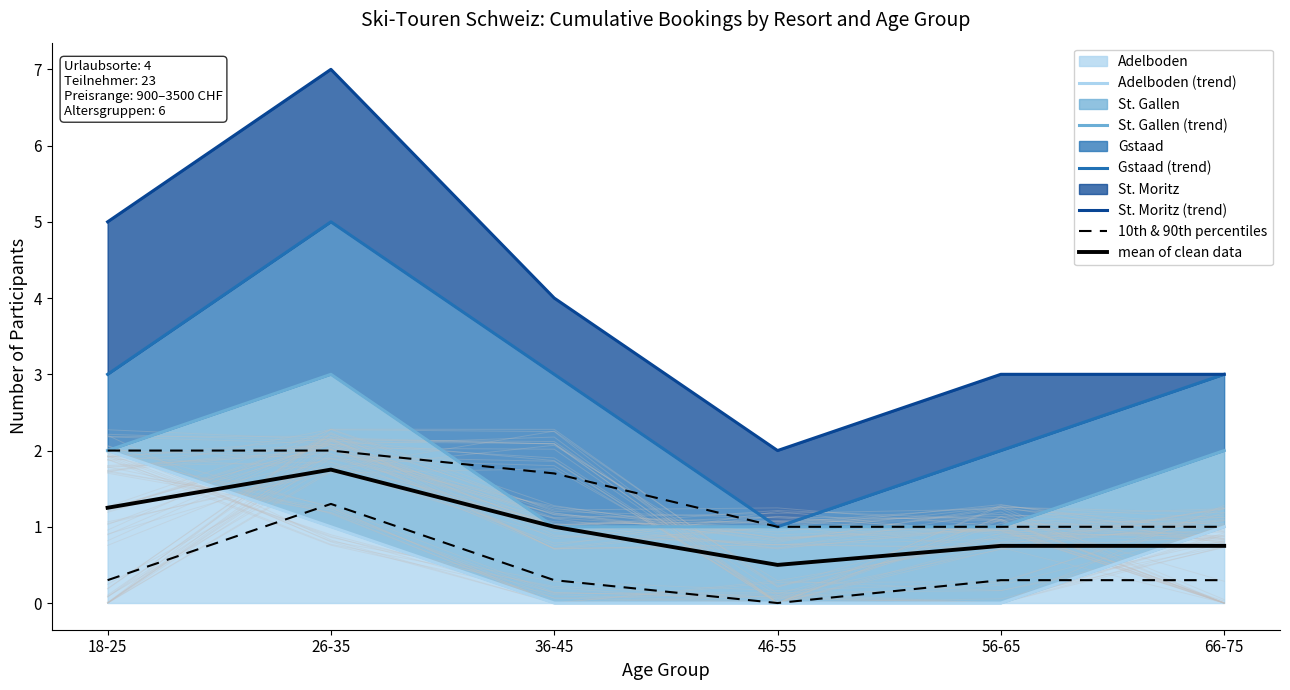

What is the label of the 1st point from the right?

66-75